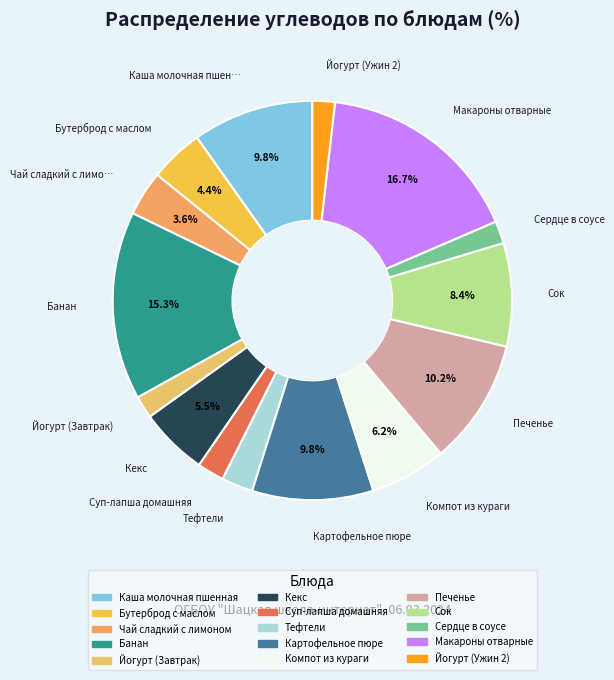

Does Тефтели account for over 50% of the chart?

No